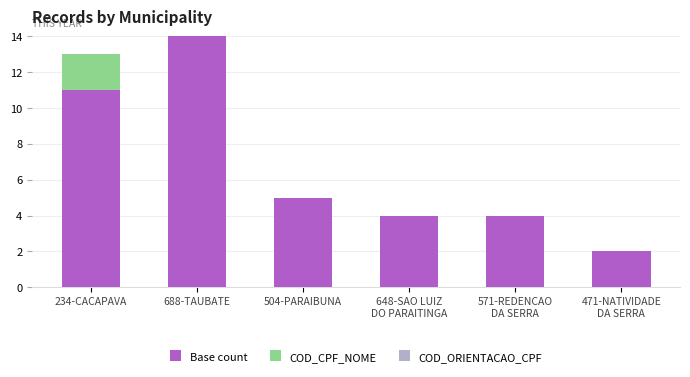

At which category is the sum across all series the highest?

688-TAUBATE